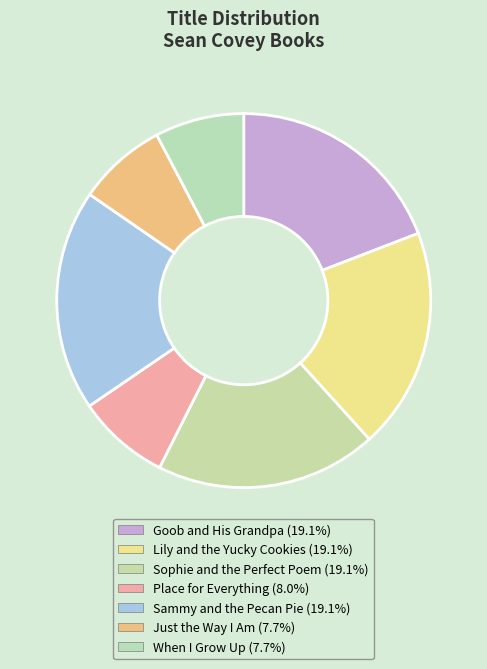

Is the sum of Sophie and the Perfect Poem and Goob and His Grandpa greater than half?

No